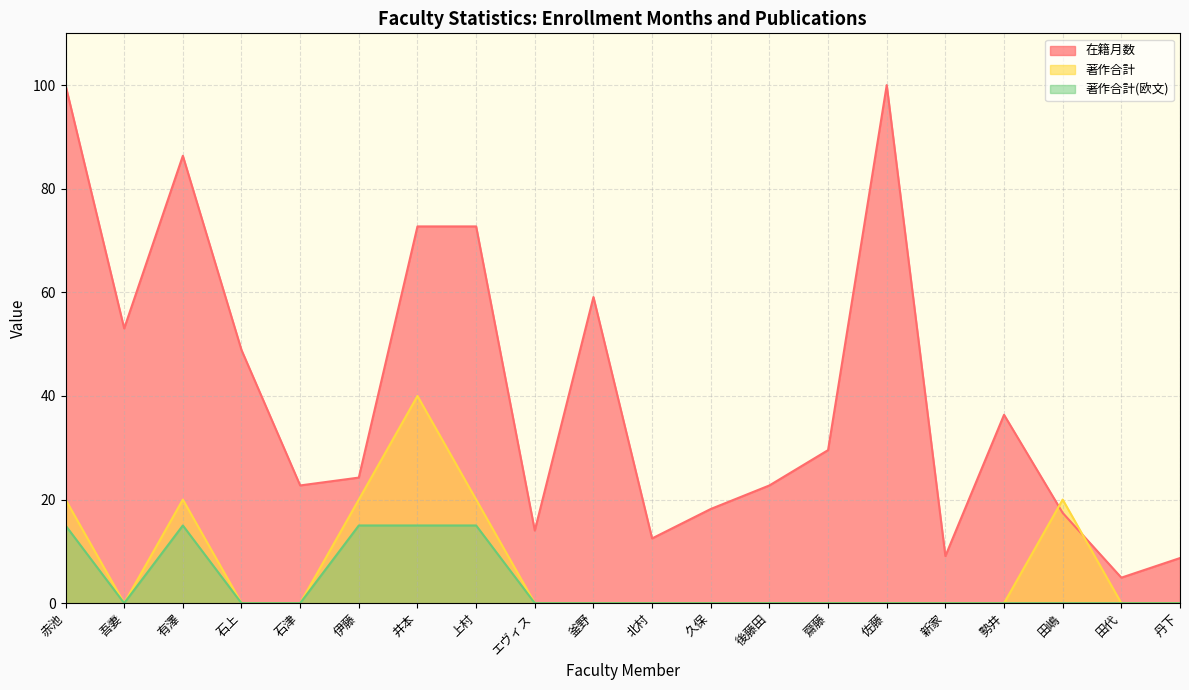

What is the difference between the maximum and minimum values in the 著作合計 series?

40.0